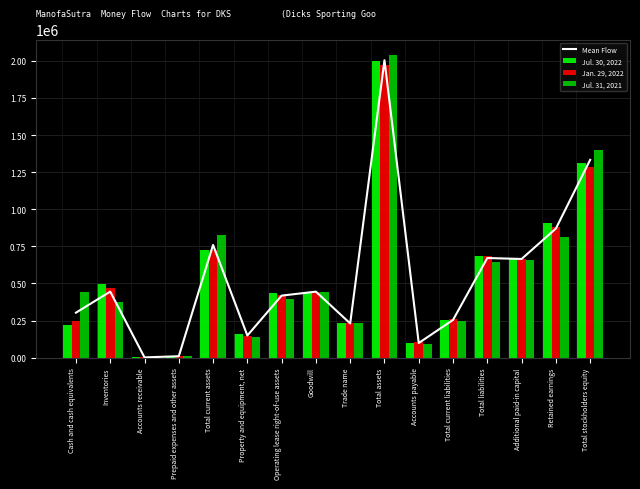

Which category has the highest value across all series?

Total assets